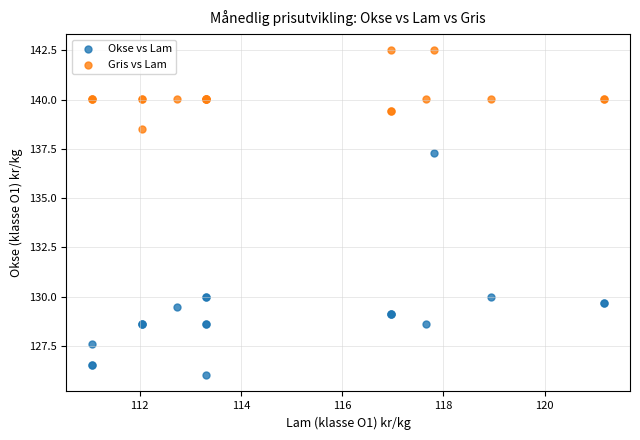

Which series reaches the minimum Y coordinate?

Okse vs Lam